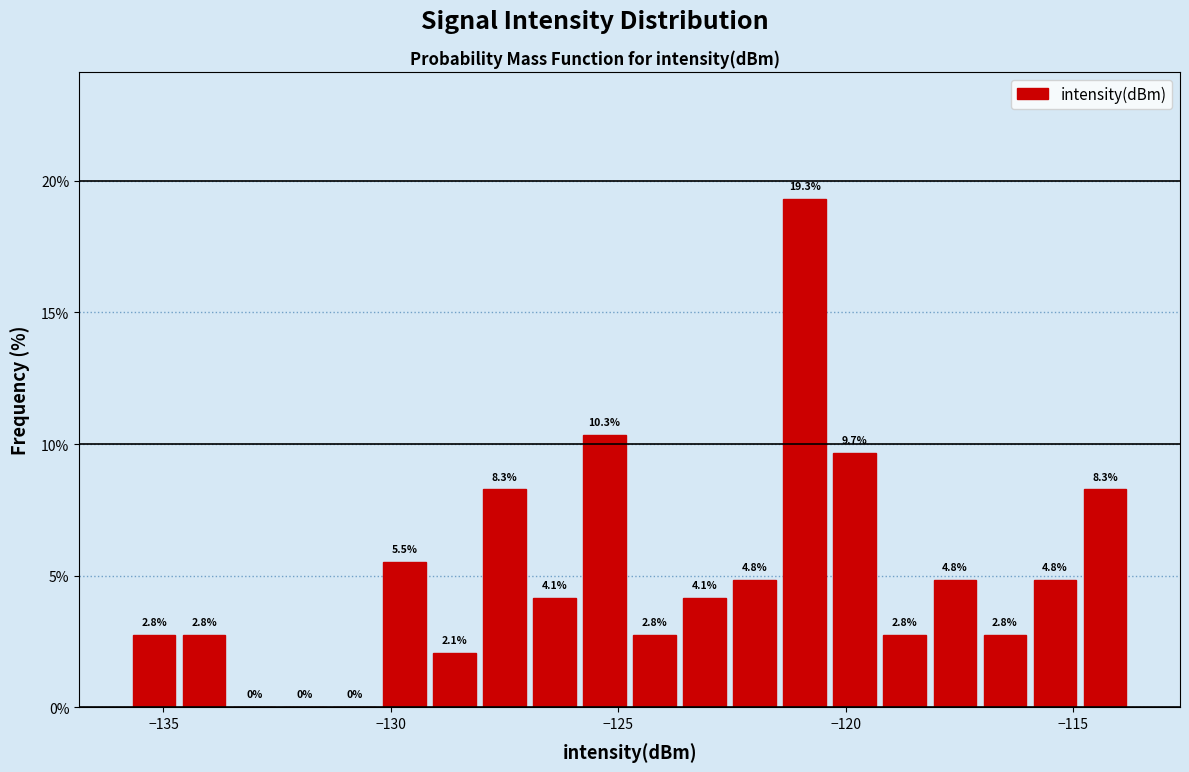

Around what value on the x-axis is the tallest bar? Give the approximate position of its centre, as read against the axis.

-121.0